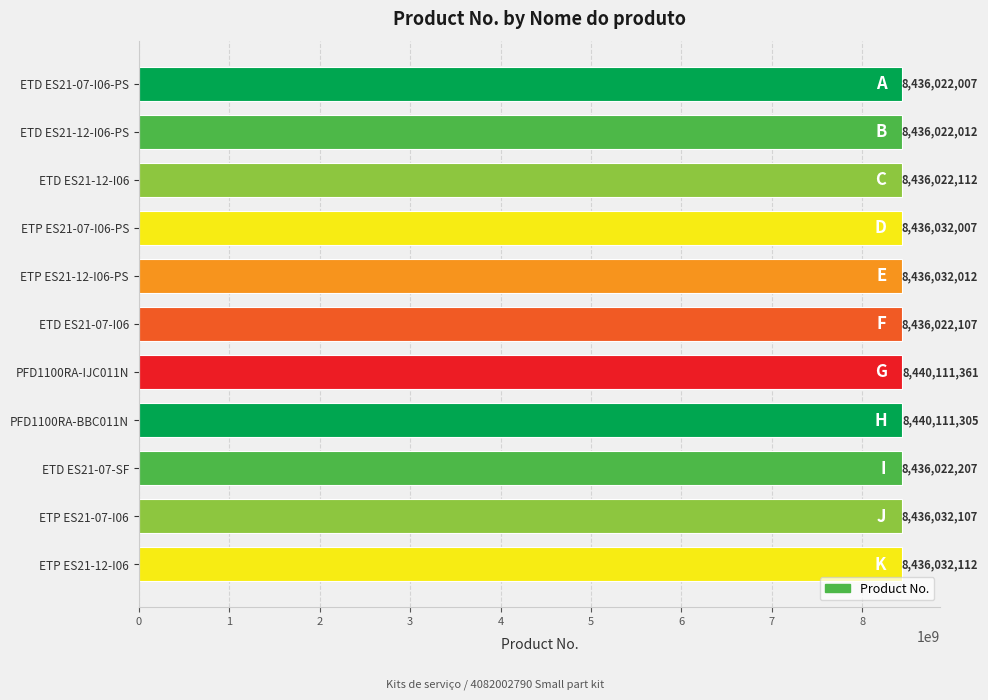

What position from the bottom is PFD1100RA-IJC011N?

5